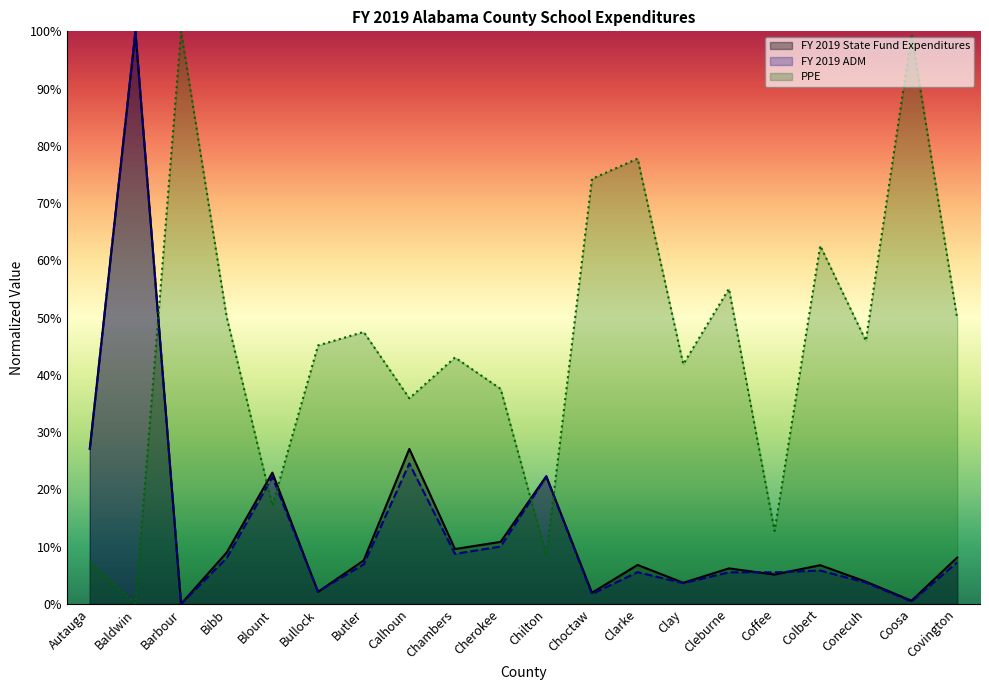

Reading left to right, transcribe all the data shown in this chart.

FY 2019 State Fund Expenditures: Autauga=27.1	Baldwin=100.0	Barbour=0.0	Bibb=9.0	Blount=22.9	Bullock=2.1	Butler=7.6	Calhoun=27.1	Chambers=9.6	Cherokee=10.8	Chilton=22.3	Choctaw=2.0	Clarke=6.8	Clay=3.7	Cleburne=6.2	Coffee=5.1	Colbert=6.8	Conecuh=3.9	Coosa=0.6	Covington=8.1
FY 2019 ADM: Autauga=27.0	Baldwin=100.0	Barbour=0.0	Bibb=8.0	Blount=22.2	Bullock=2.2	Butler=6.9	Calhoun=24.5	Chambers=8.7	Cherokee=10.0	Chilton=22.2	Choctaw=1.7	Clarke=5.6	Clay=3.6	Cleburne=5.5	Coffee=5.5	Colbert=5.8	Conecuh=3.7	Coosa=0.4	Covington=7.3
PPE: Autauga=7.4	Baldwin=0.0	Barbour=100.0	Bibb=50.1	Blount=17.2	Bullock=45.1	Butler=47.5	Calhoun=35.9	Chambers=43.0	Cherokee=37.6	Chilton=8.5	Choctaw=74.2	Clarke=77.8	Clay=41.9	Cleburne=55.0	Coffee=12.7	Colbert=62.6	Conecuh=46.0	Coosa=99.5	Covington=49.9